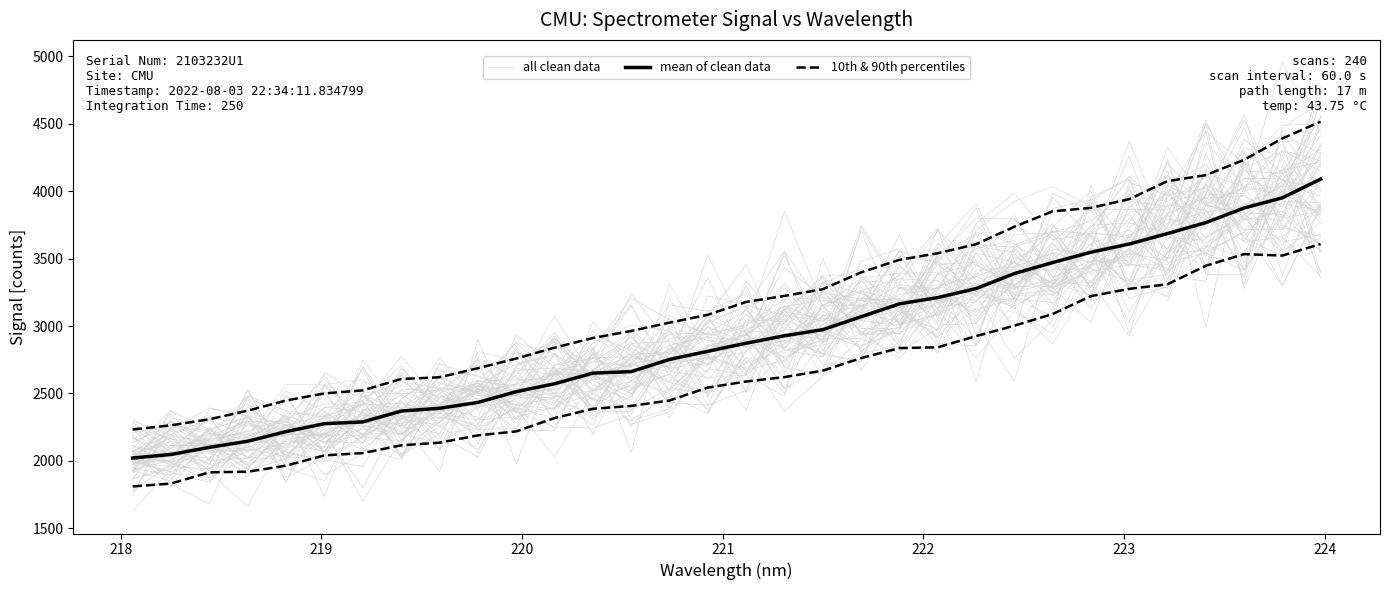

What is the maximum value shown in the chart?

4672.1